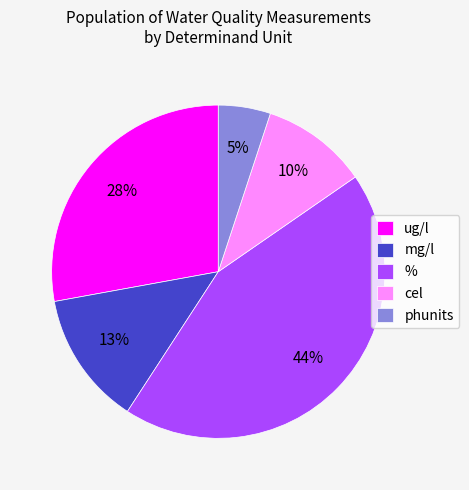

Does any single category account for the majority?

No